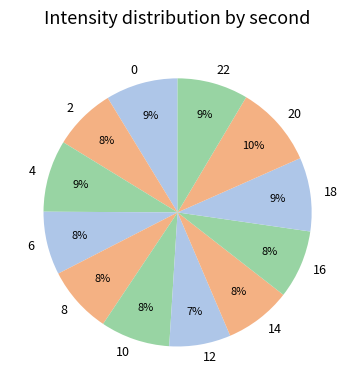

To the nearest percent, what percentage of the pie is 8?

8%